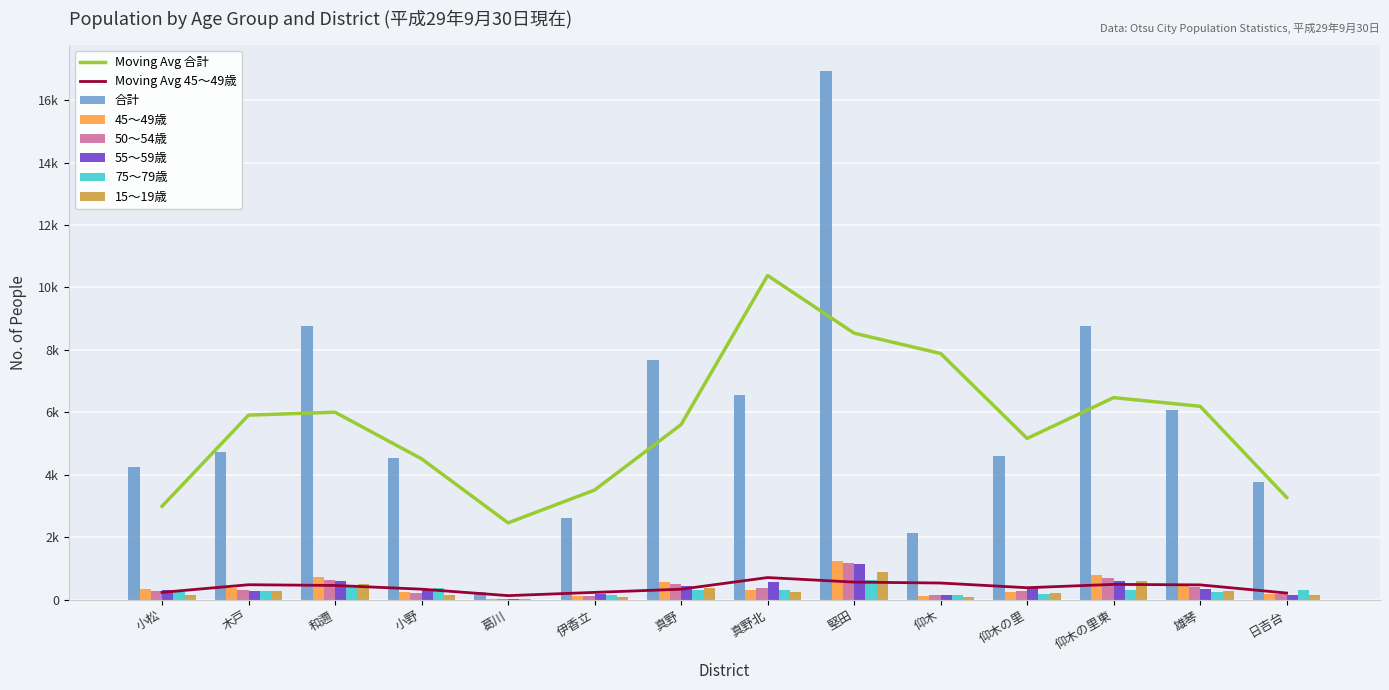

What is the value of the 15～19歳 bar at the 10th from the left?

96